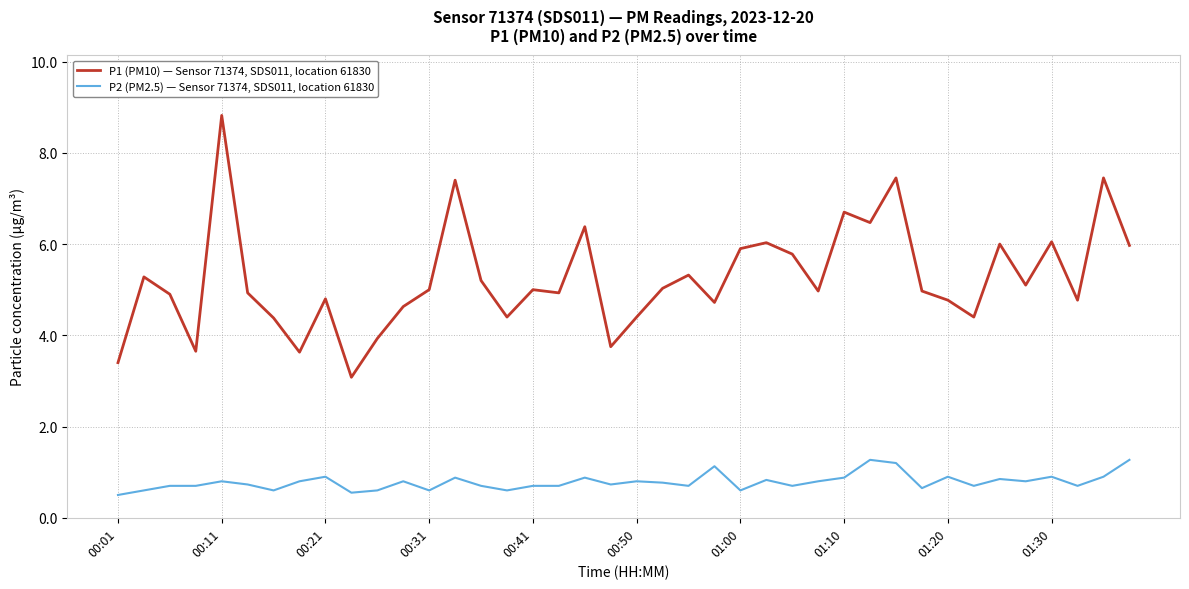

Which series has the largest total across all categories?

P1 (PM10) — Sensor 71374, SDS011, location 61830